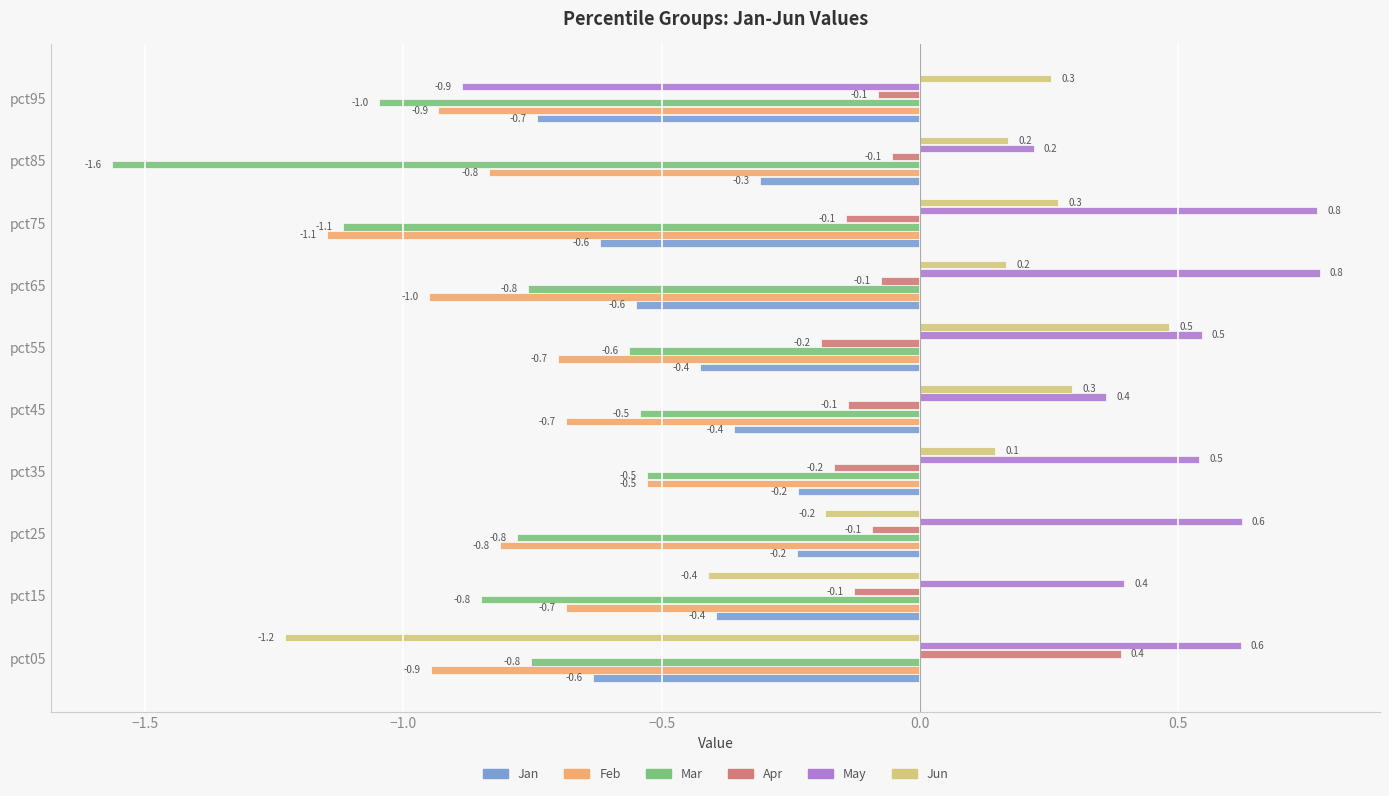

True or false: Mar has a value of -1.3 at pct05.

False